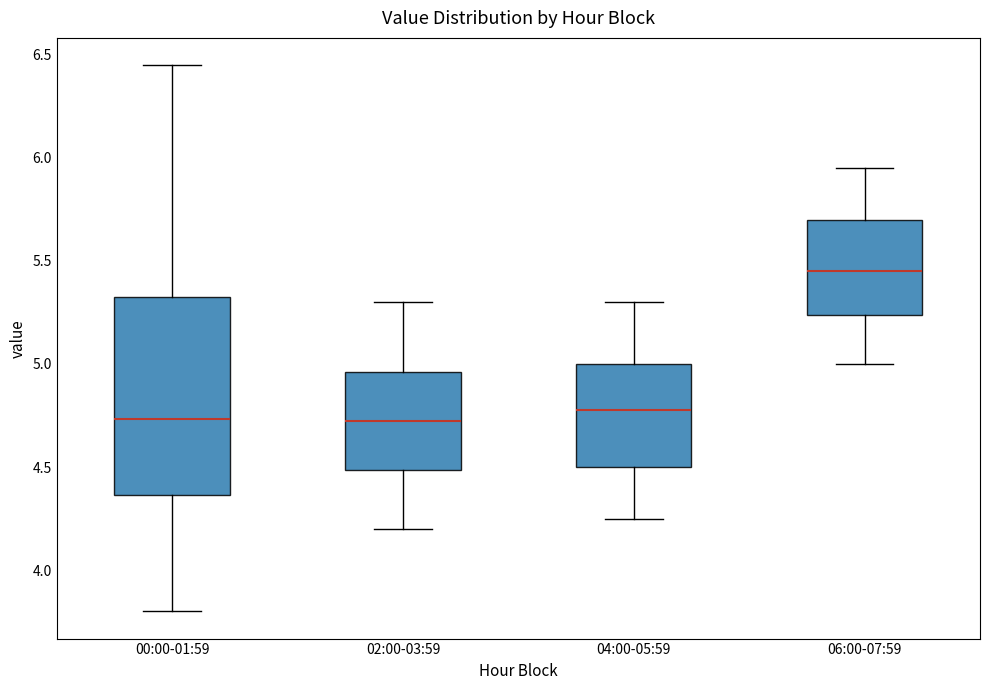

Where does the upper whisker of the box for 02:00-03:59 end on the y-axis? The values are not printed on the chart, so give them approximately, as read against the axis.

5.30